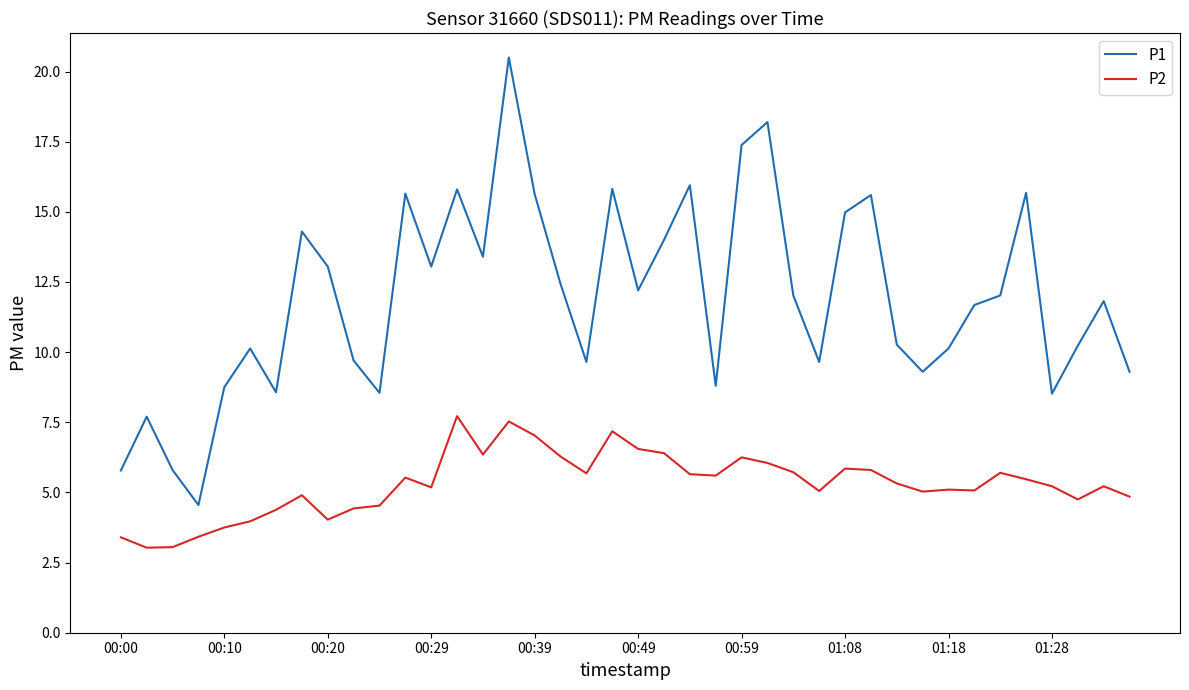

What is the greatest value displayed?

20.5